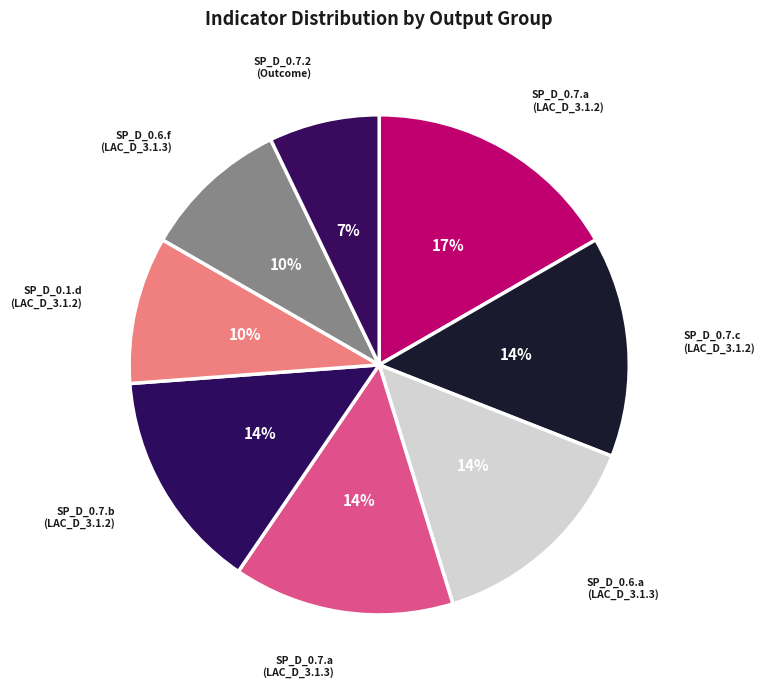

Between SP_D_0.7.a (LAC_D_3.1.2) and SP_D_0.1.d (LAC_D_3.1.2), which is larger?

SP_D_0.7.a (LAC_D_3.1.2)